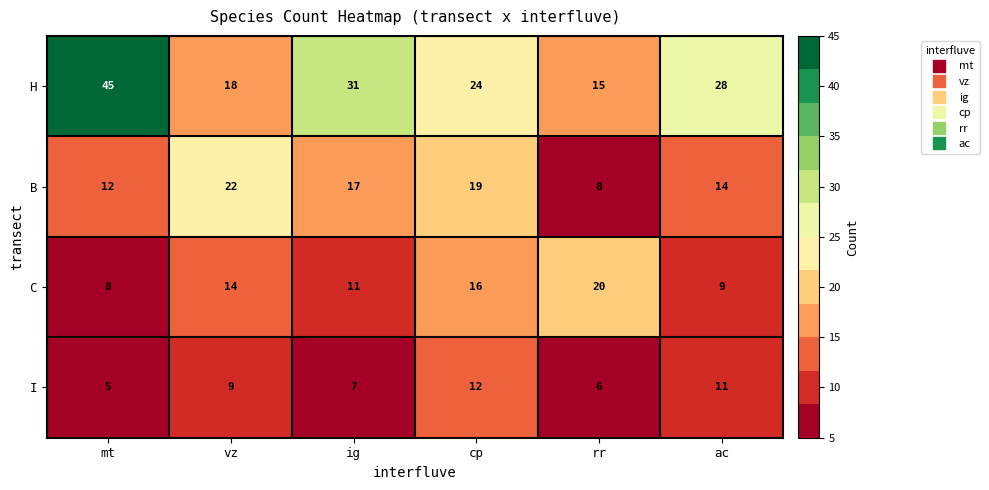

What is the difference between the highest and lowest values at ac?

19